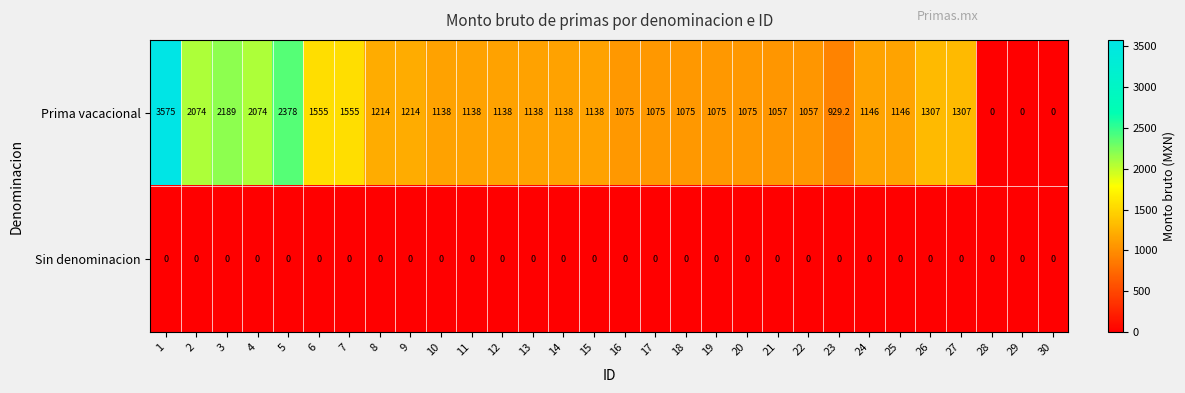

What is the difference between the highest and lowest values at 19?

1075.0